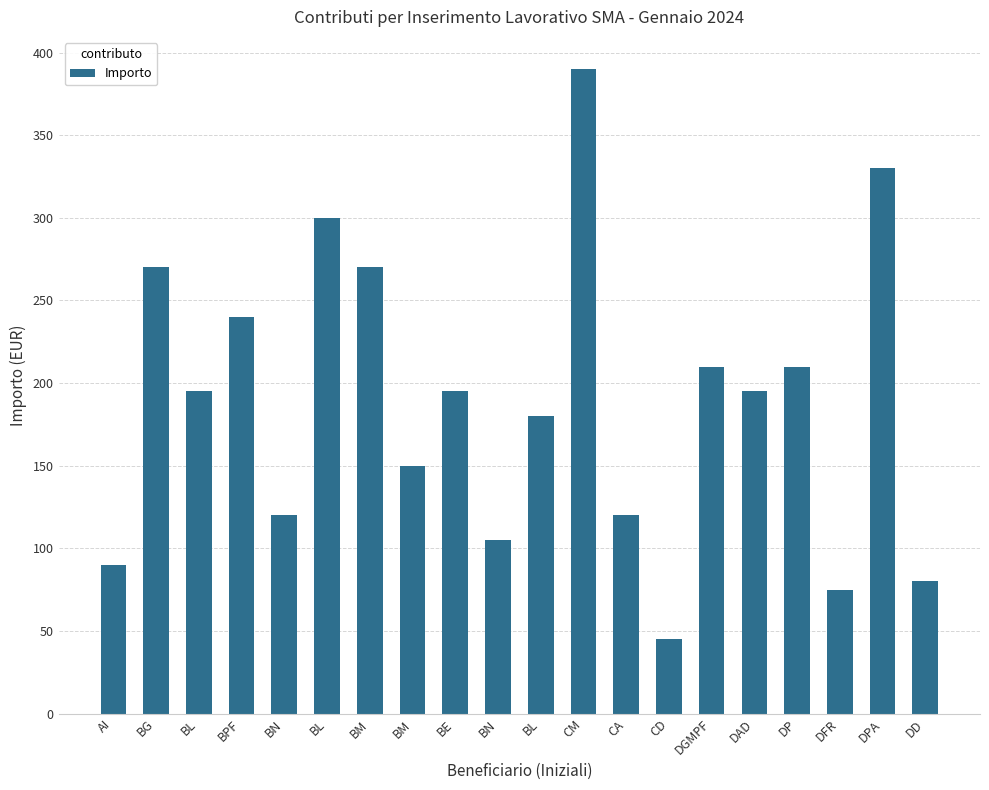

How many values are below 195?

9